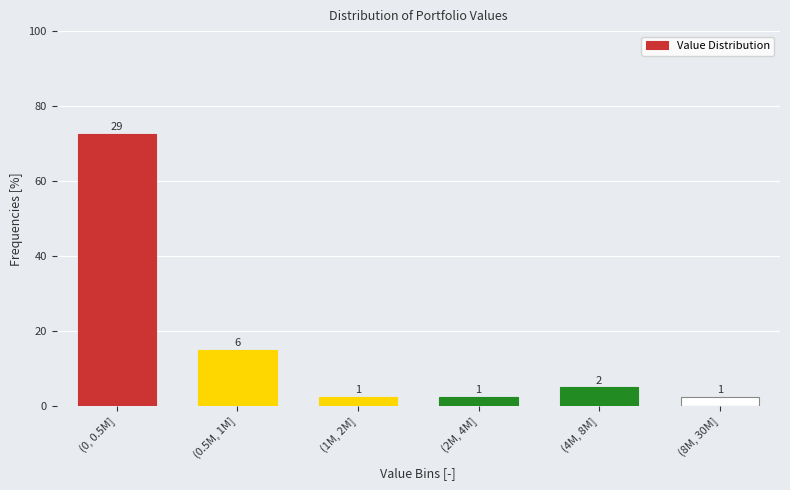

Does the chart contain any negative values?

No